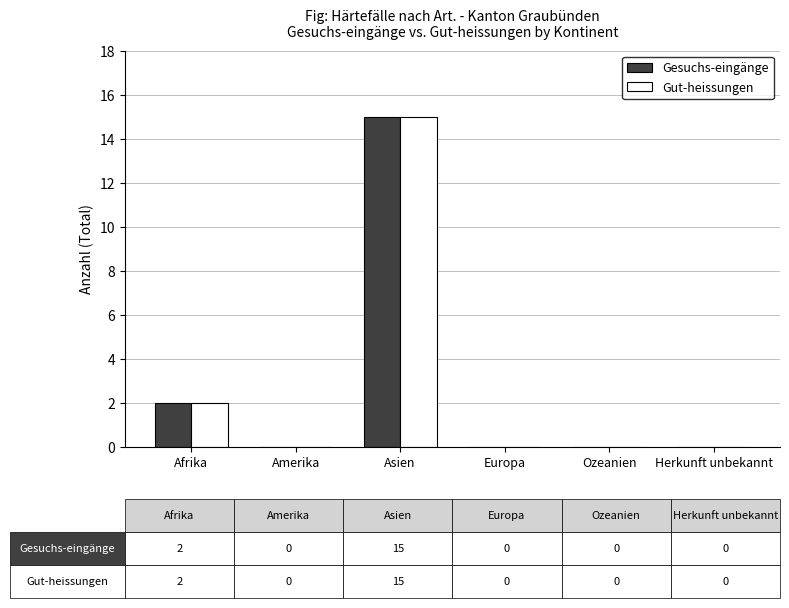

What is the sum of all Gut-heissungen values?

17